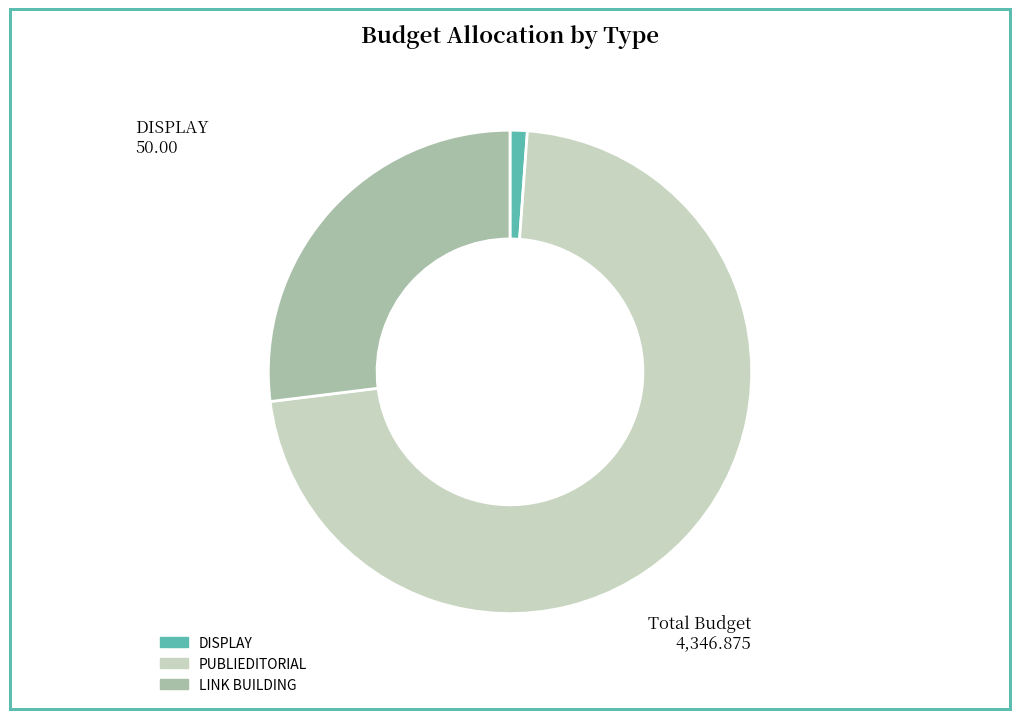

Does PUBLIEDITORIAL represent more than half of the total?

Yes